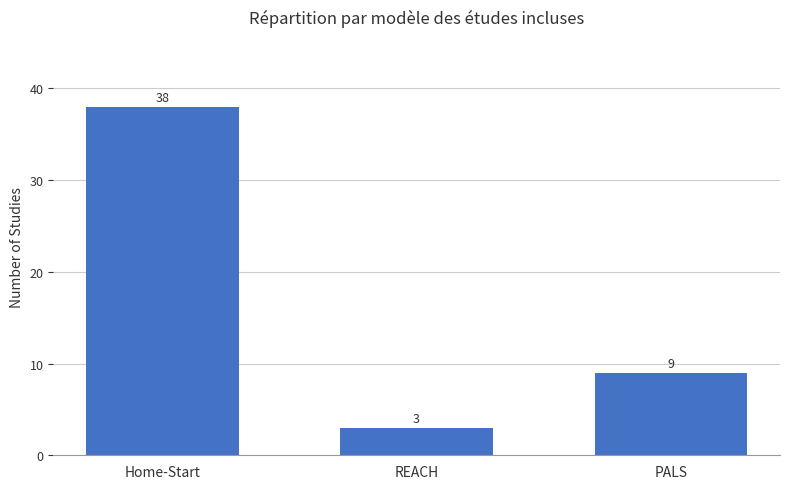

Rank the categories by value from highest to lowest.

Home-Start, PALS, REACH